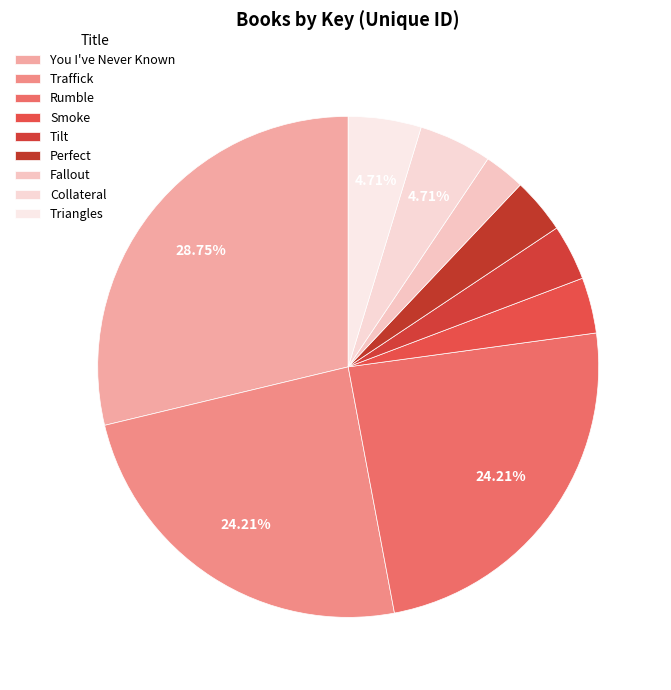

Does Triangles represent more than half of the total?

No